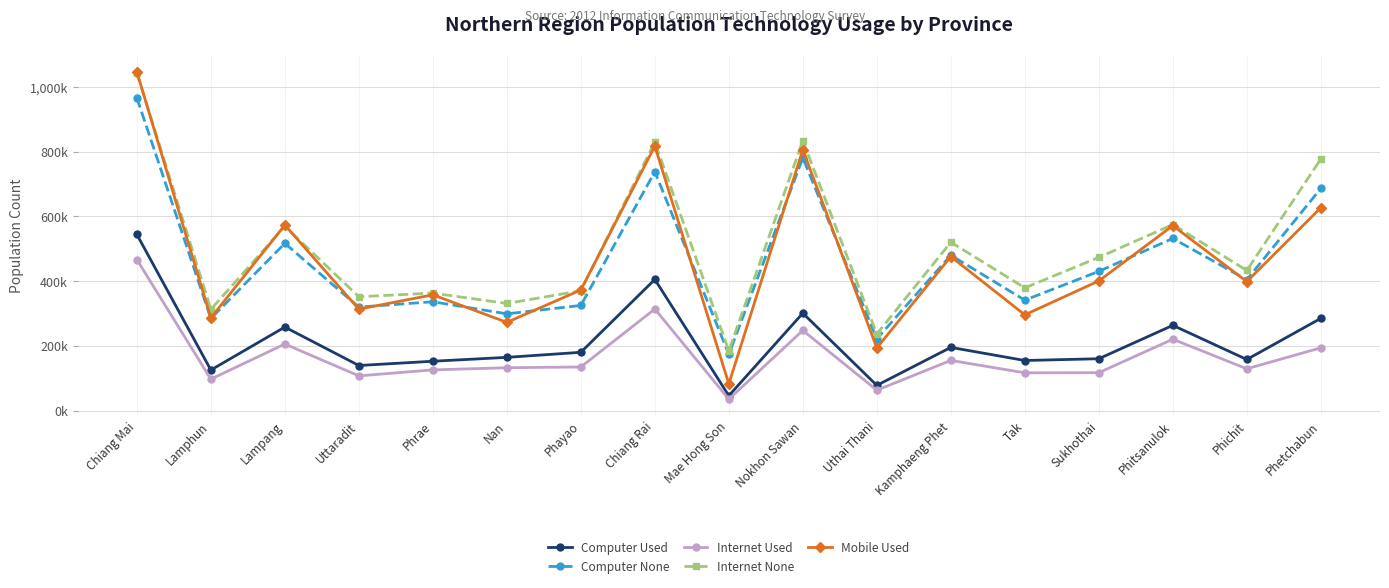

What are all the series names shown in the legend?

Computer Used, Computer None, Internet Used, Internet None, Mobile Used